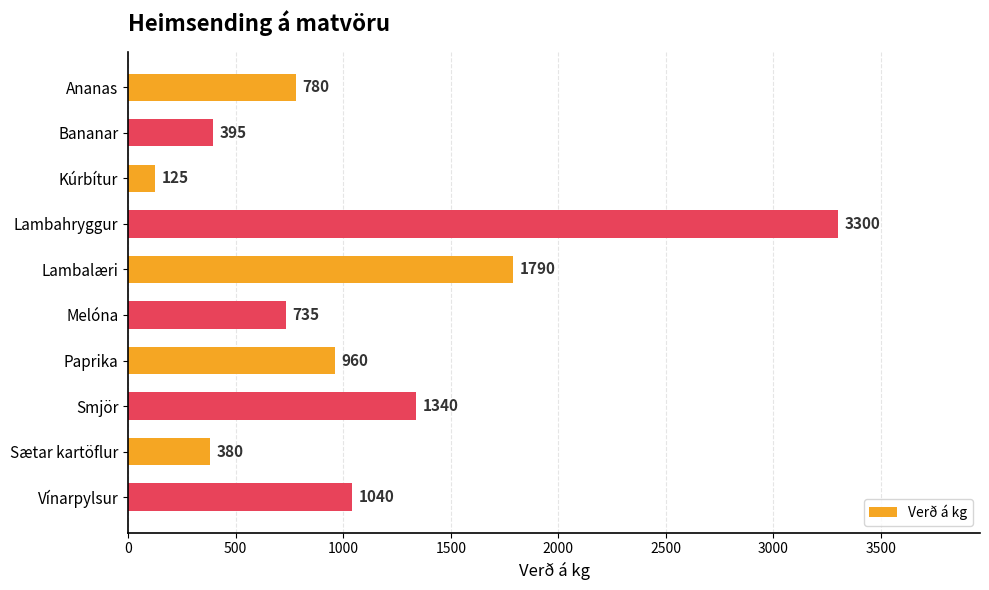

Is it true that the value at Paprika is 960?

True